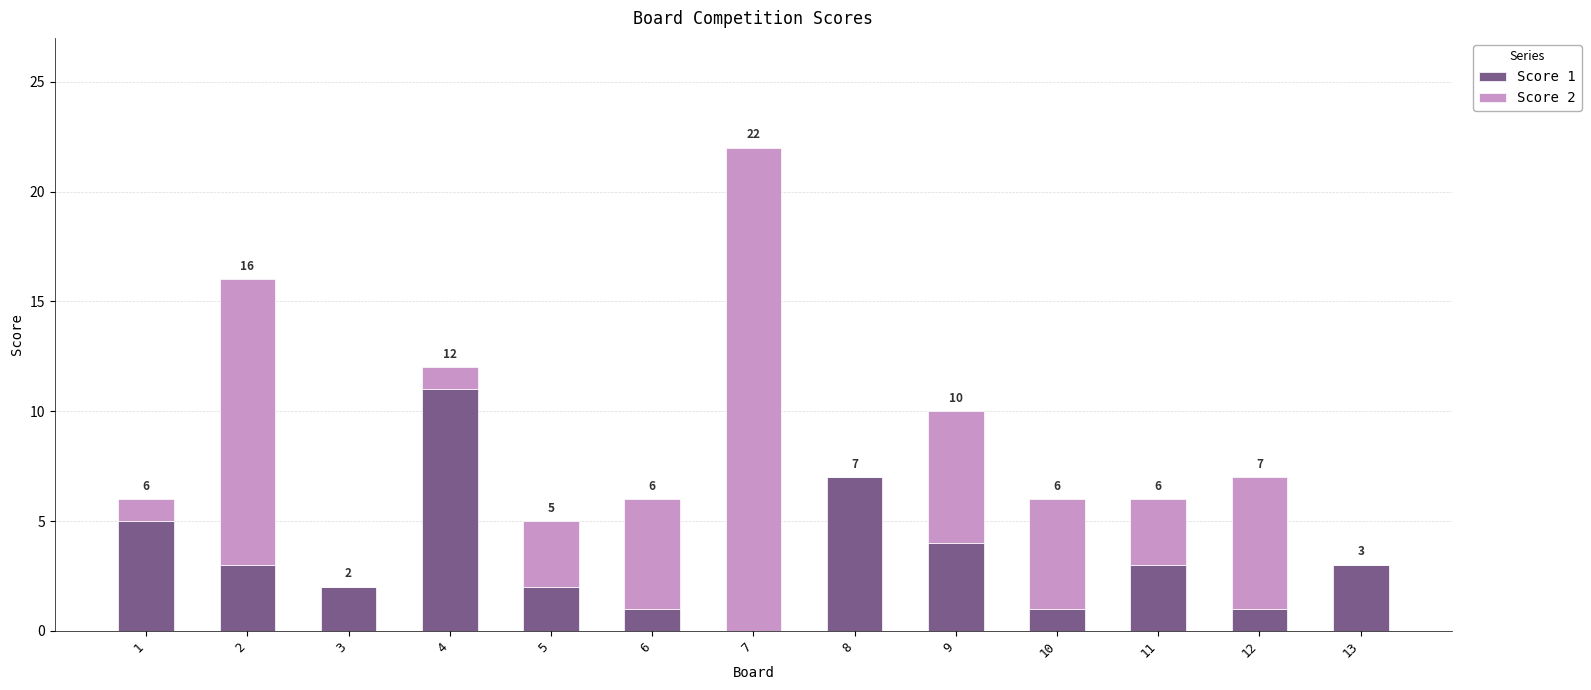

What is the sum of the Score 1 values at 3 and 6?

3